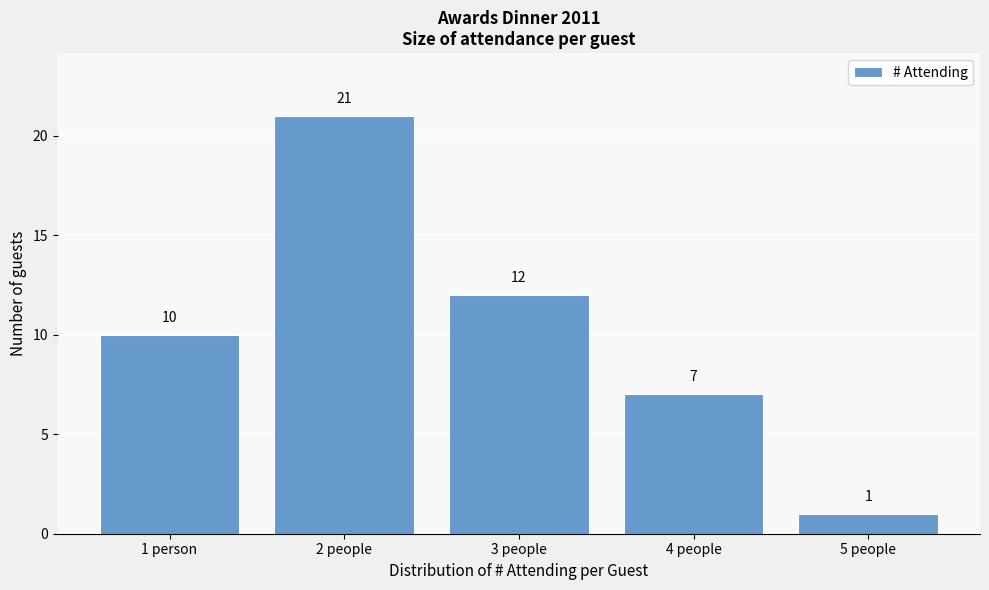

Reading left to right, transcribe all the data shown in this chart.

10	21	12	7	1